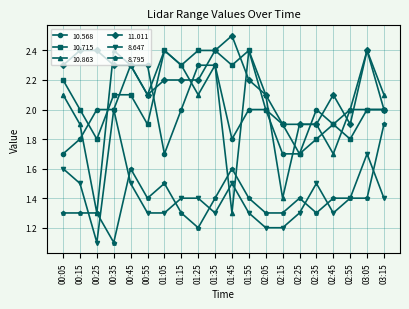

The value of 11.011 at 00:35 is 2.3. True or false?

True